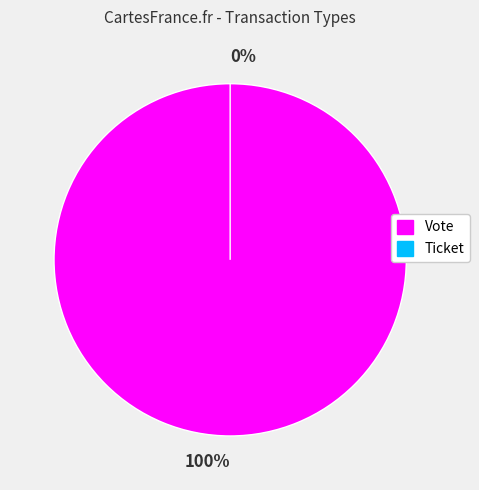

Between Vote and Ticket, which is larger?

Vote